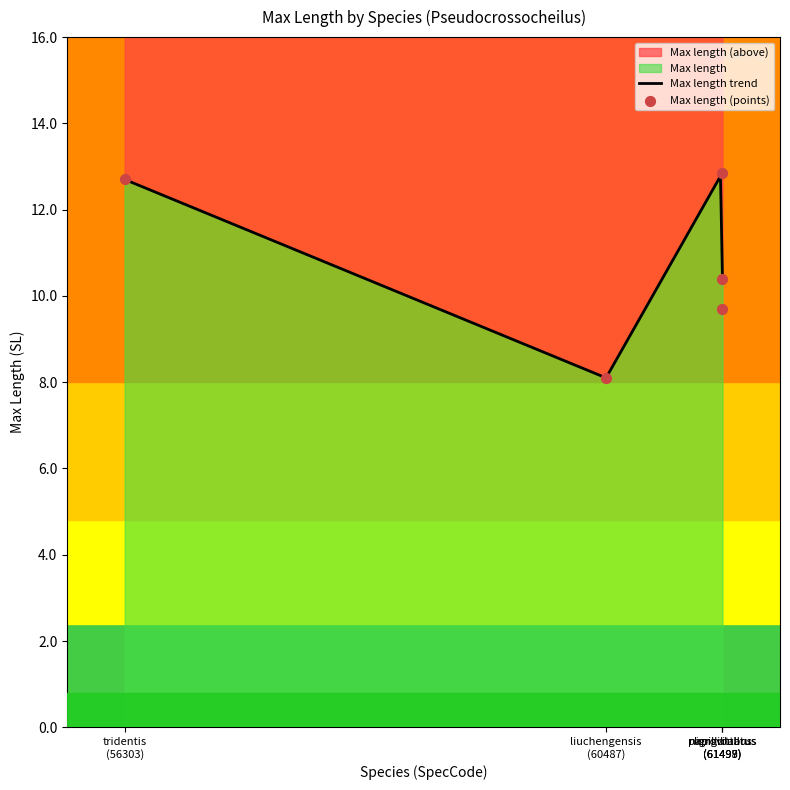

What is the ratio of the value at liuchengensis
(60487) to the value at nigrovittatus
(61498)?

0.8